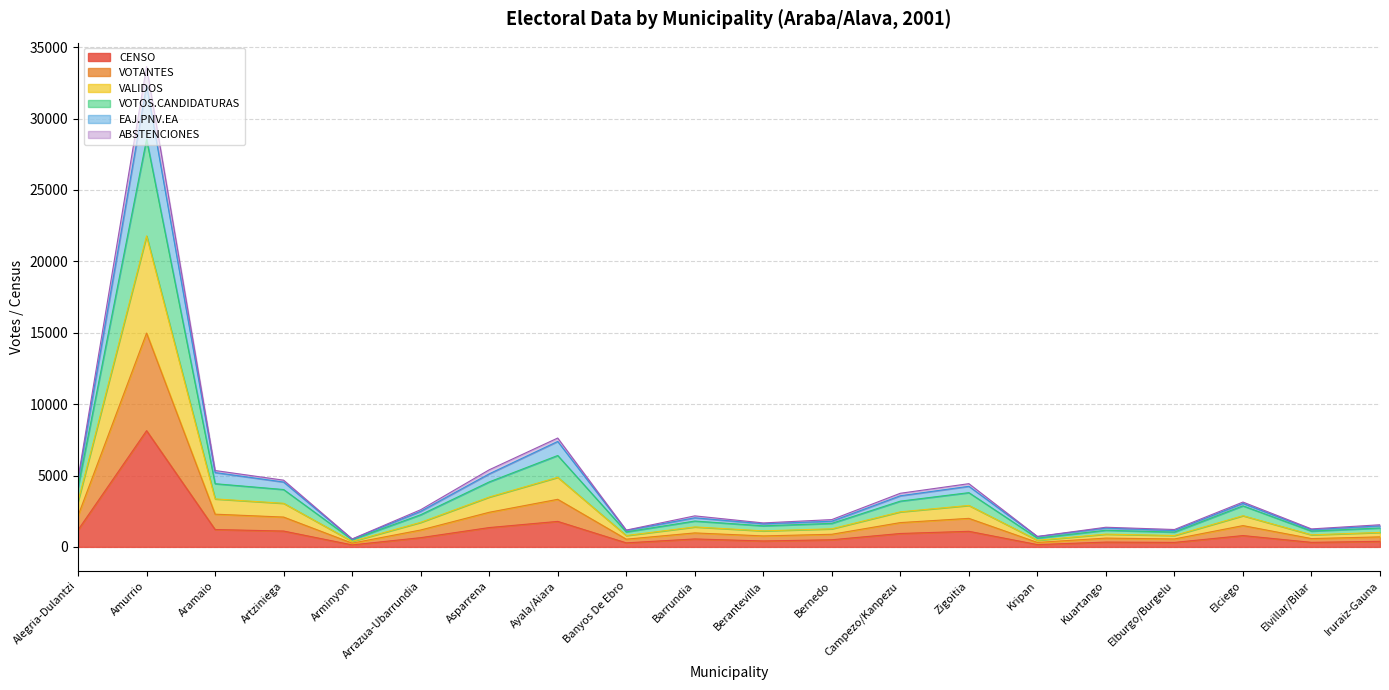

How many data points does each series have?

20